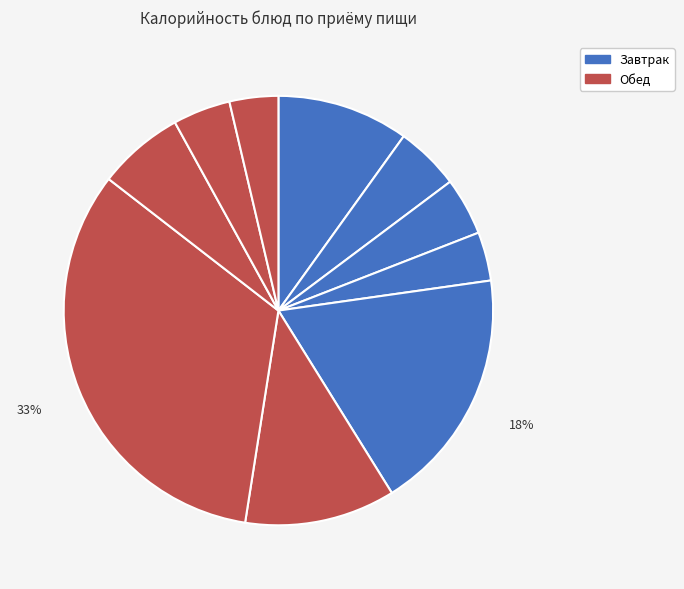

Count the number of slices in the pie.

10